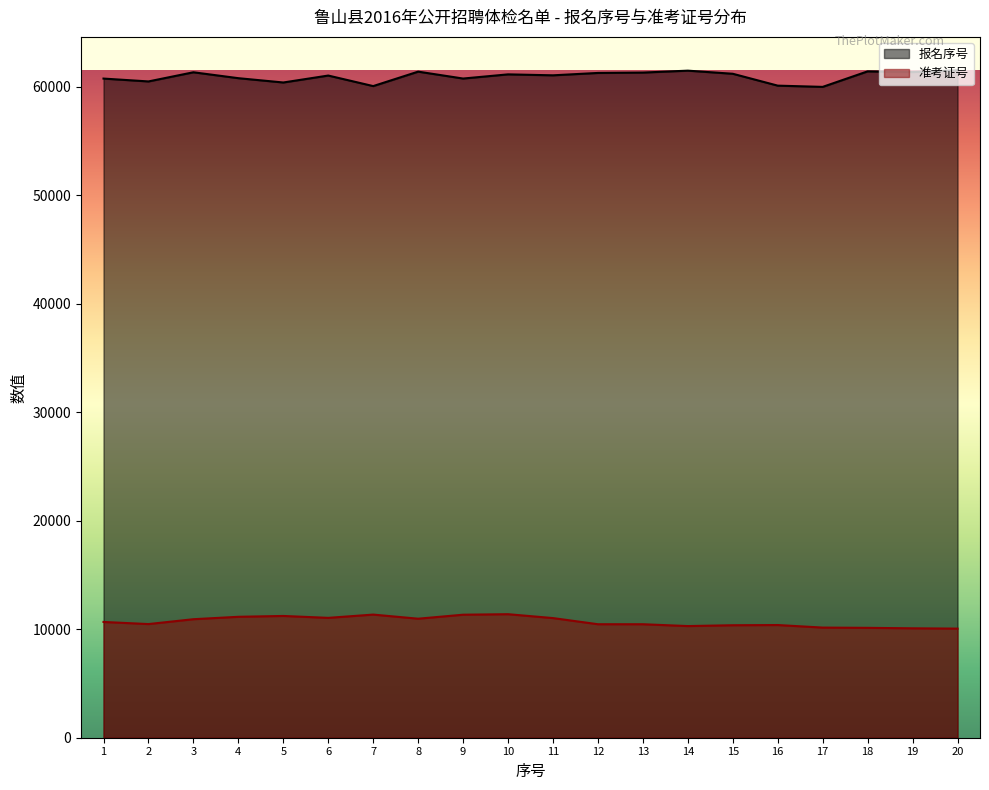

How many interior local valleys does the 准考证号 series have?

4